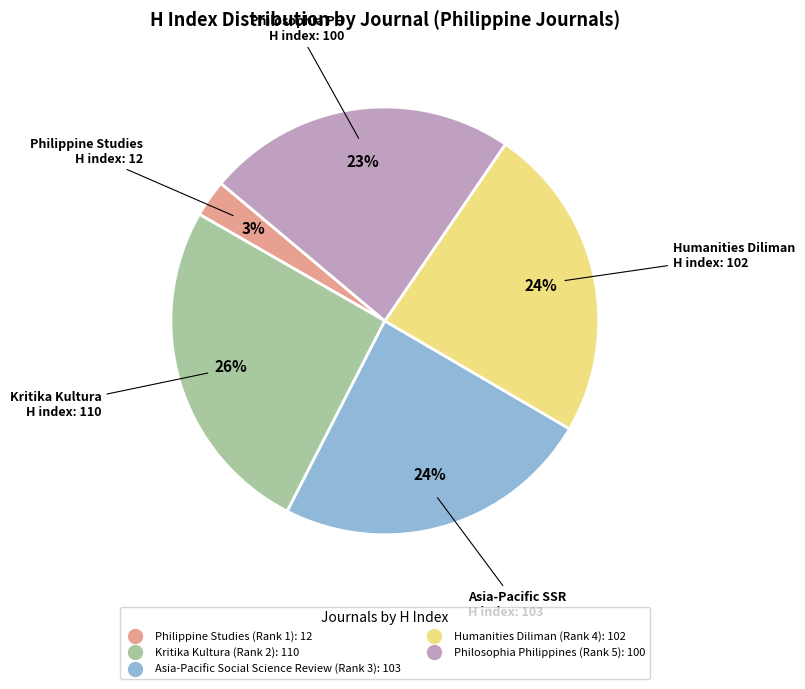

What is the ratio of the value at Philosophia Philippines (Rank 5) to the value at Kritika Kultura (Rank 2)?

0.9